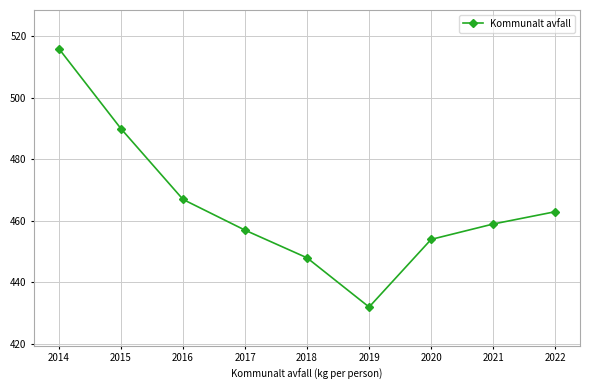

Count the number of data series in this chart.

1